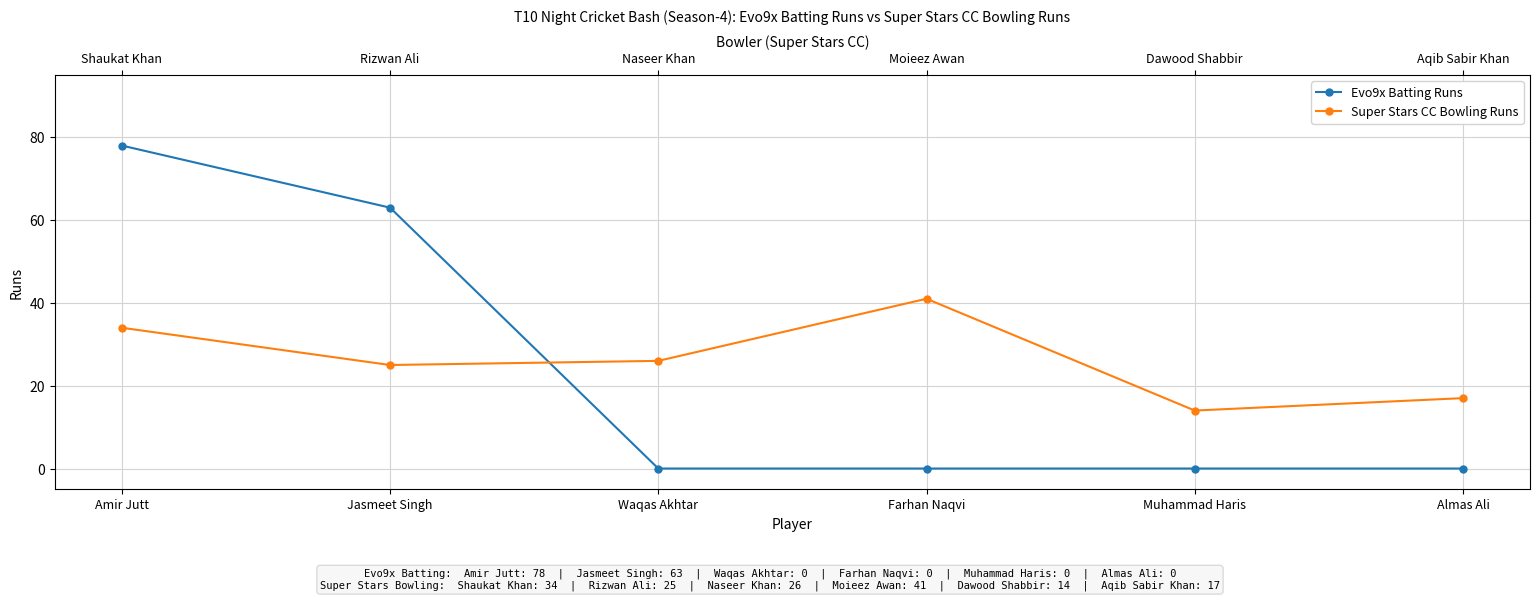

Does the chart display data point markers on the line(s)?

Yes